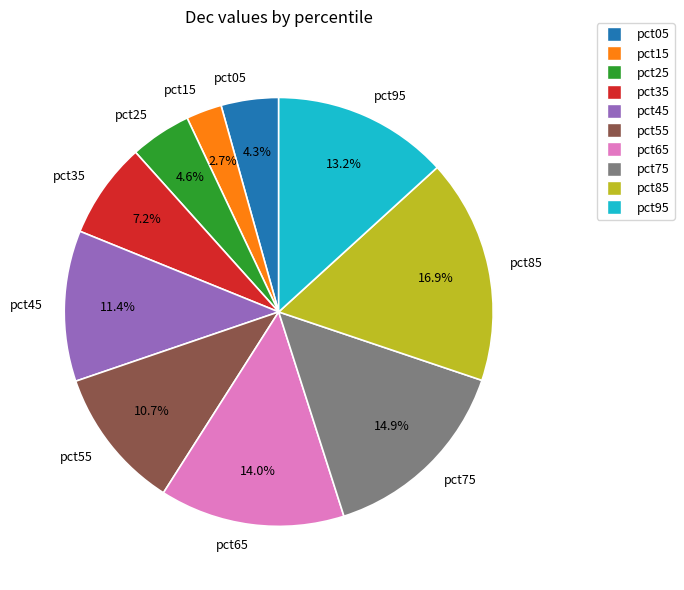

How many segments does this pie chart have?

10